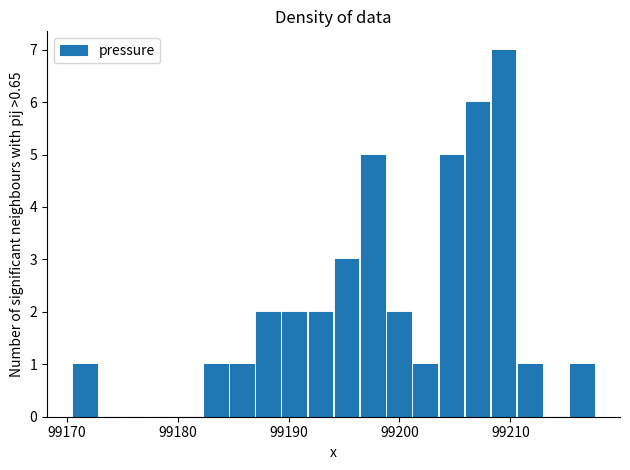

Read against the x-axis, roughly where is the centre of the tallest bar?

99209